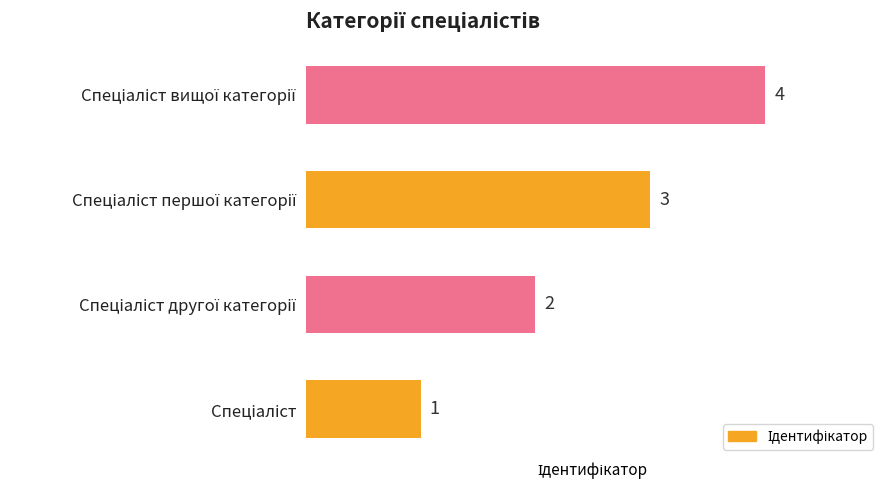

What is the greatest value displayed?

4